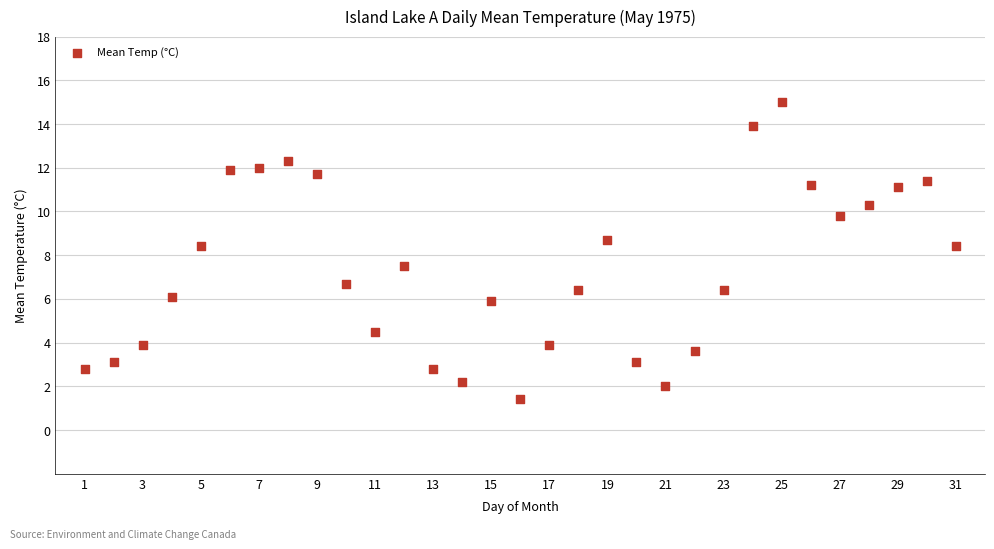

What is the range of Y values (max minus min)?

13.6